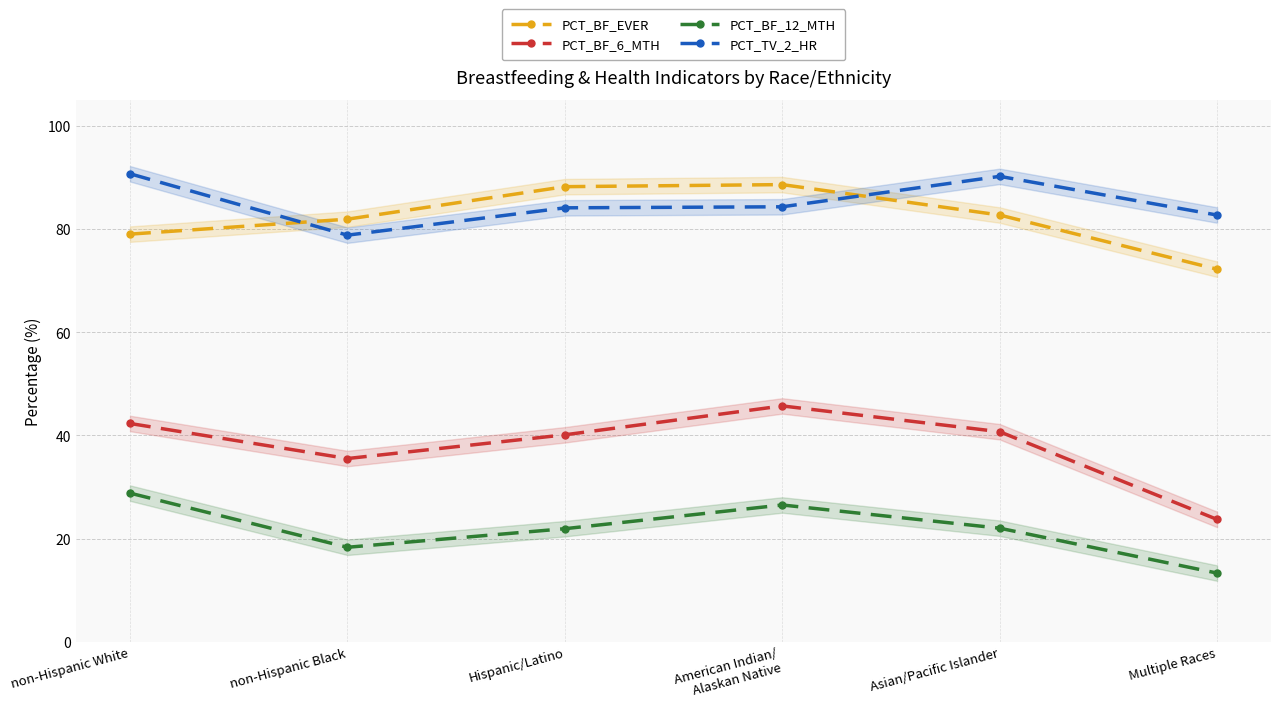

Which series has the largest total across all categories?

PCT_TV_2_HR